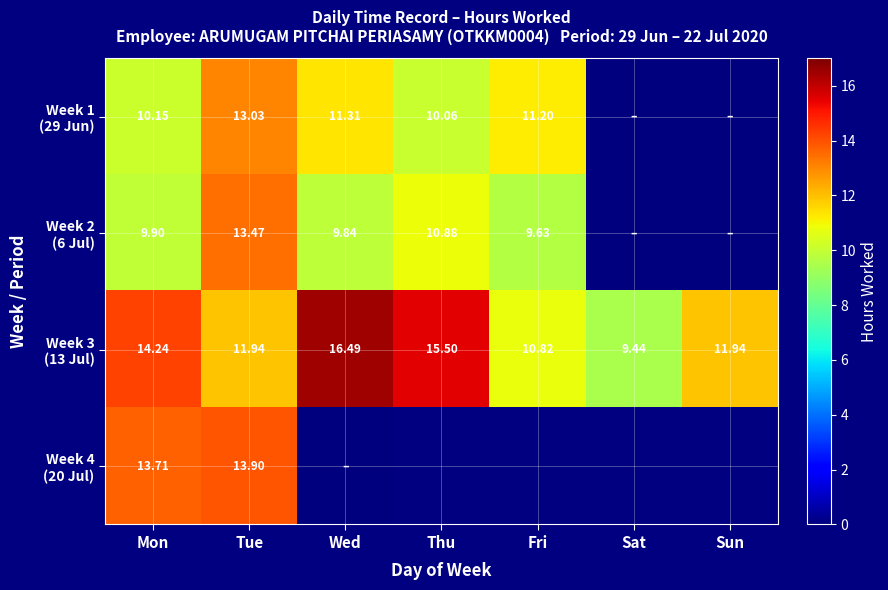

Which has a higher value, Thu or Sat?

Thu